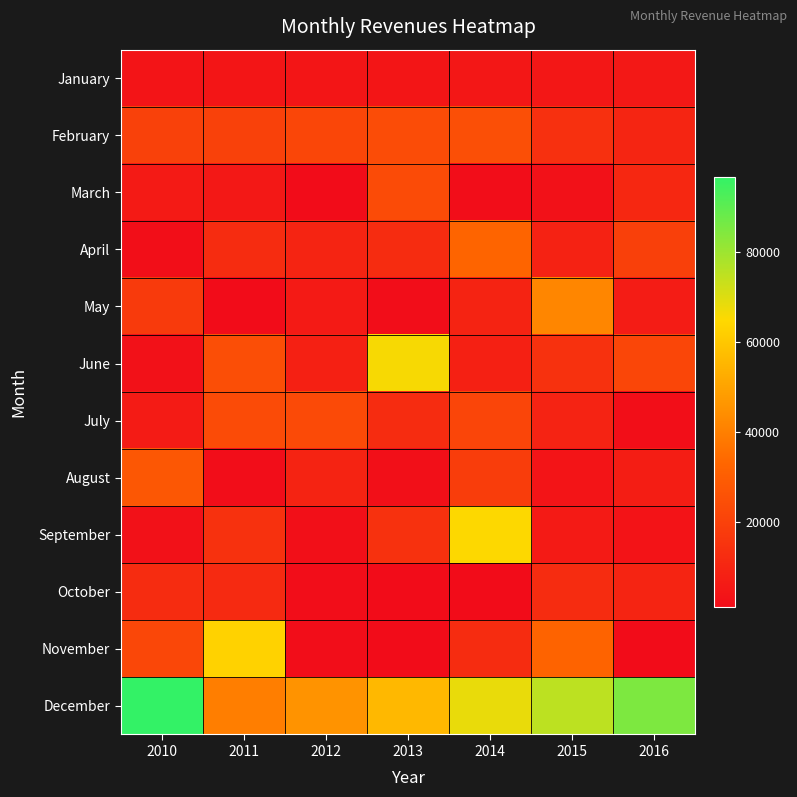

What is the difference between the highest and lowest values at 2014?

66866